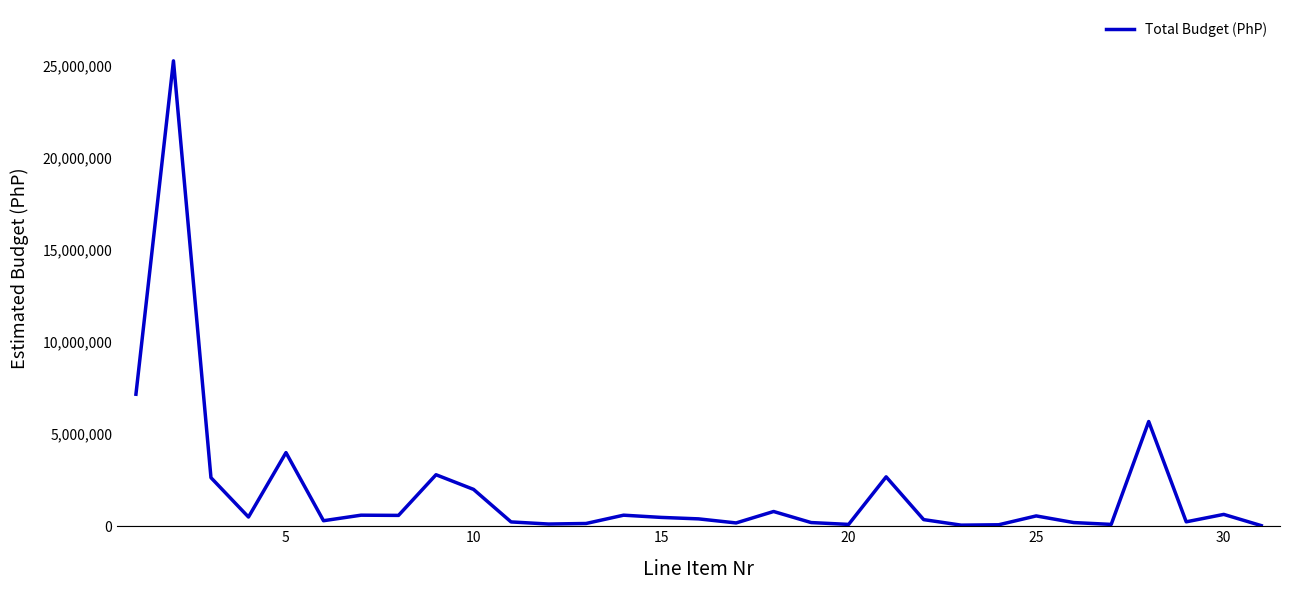

What is the greatest value displayed?

25242297